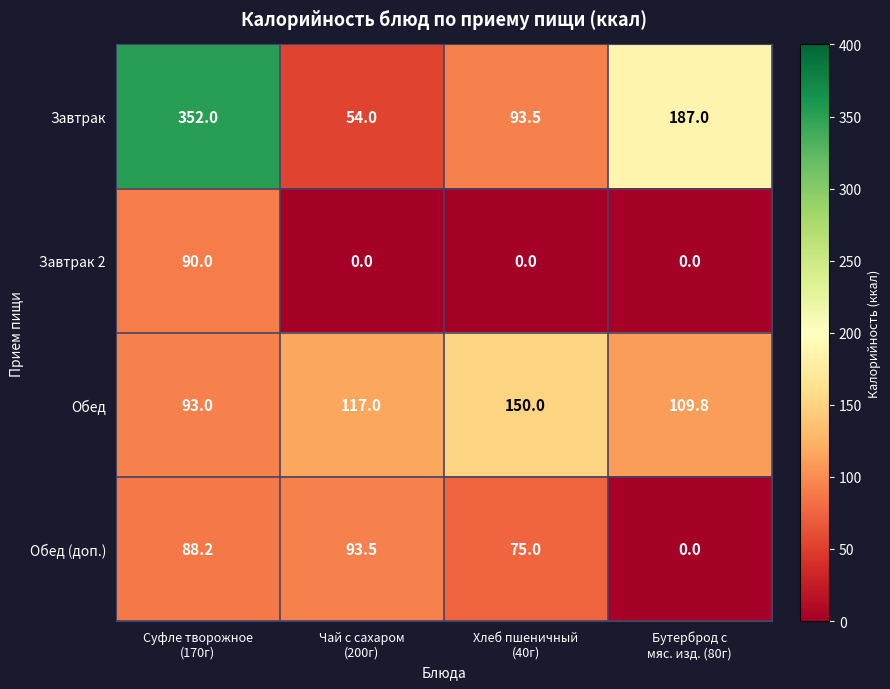

What is the total value across all series at Чай с сахаром
(200г)?

264.5